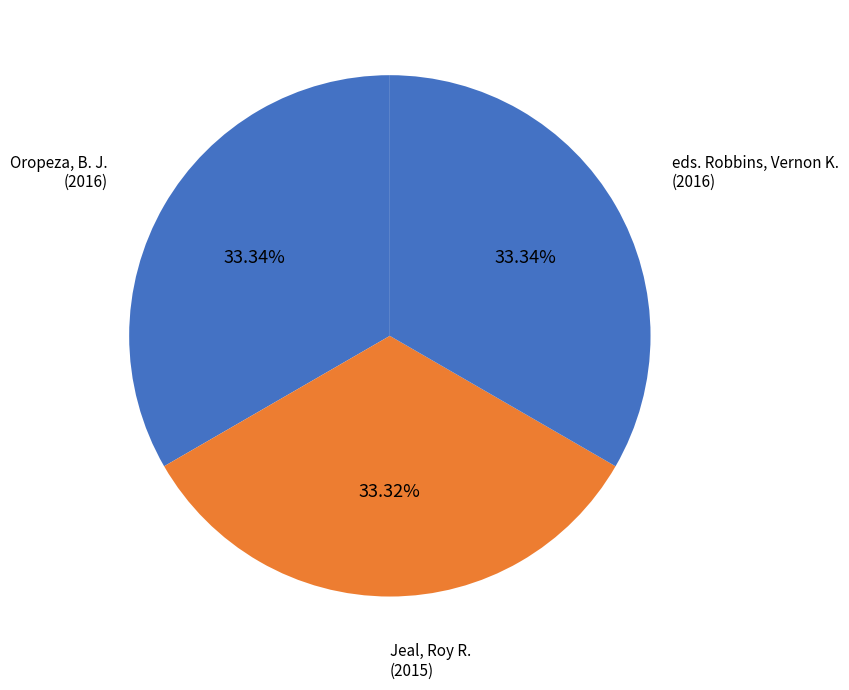

Count the number of slices in the pie.

3